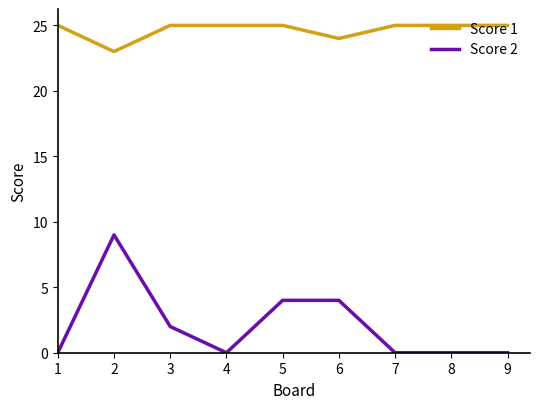

True or false: Score 2 and Score 1 intersect in this chart.

False